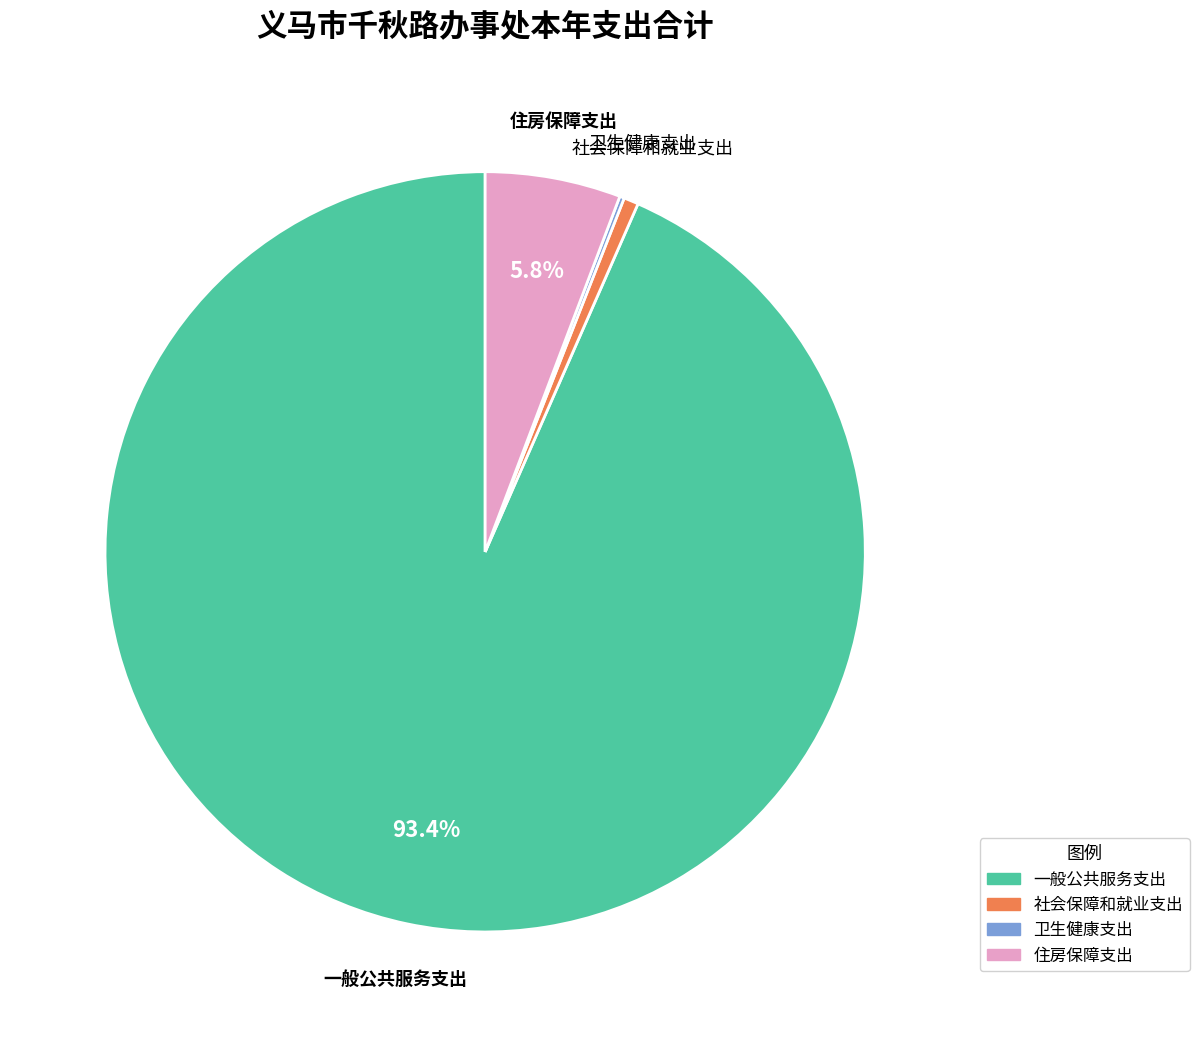

Which category has the biggest portion of the pie?

一般公共服务支出